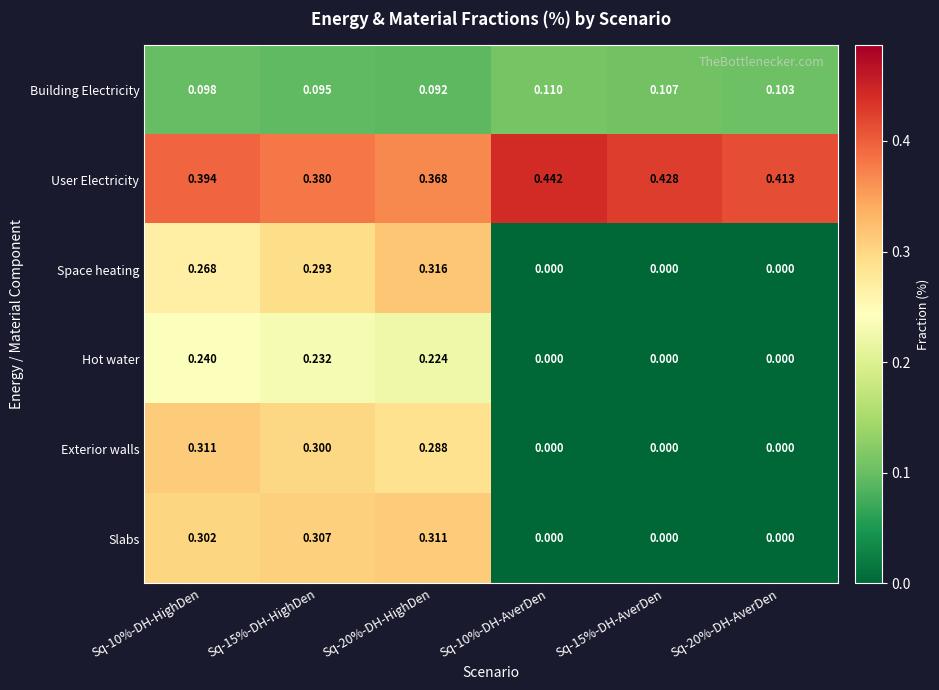

At Sq-15%-DH-HighDen, list the series in order from smallest to largest.

Building Electricity, Hot water, Space heating, Exterior walls, Slabs, User Electricity